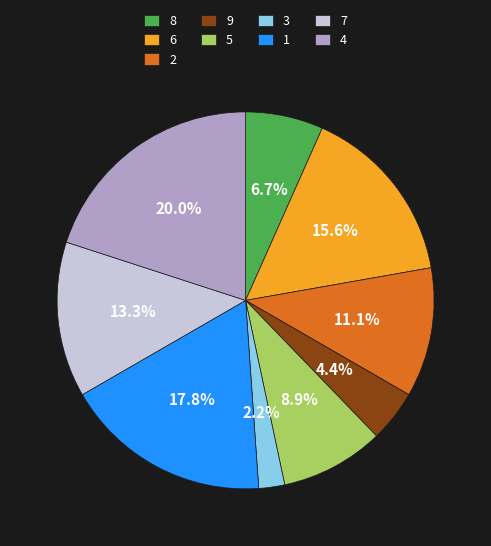

To the nearest percent, what is the difference between the 9 and 6 slice percentages?

11%